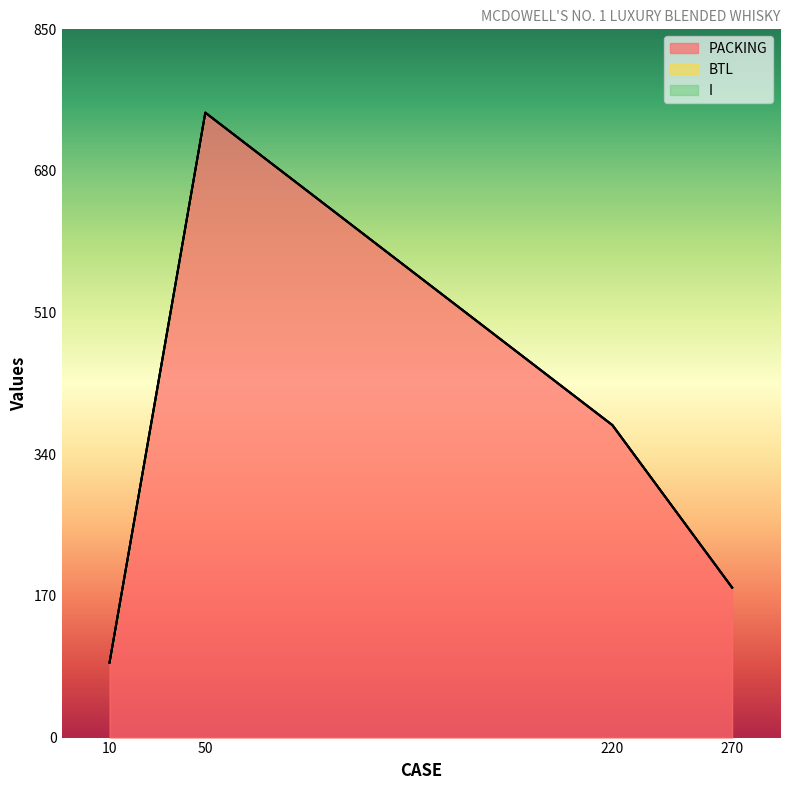

True or false: BTL and I intersect in this chart.

False